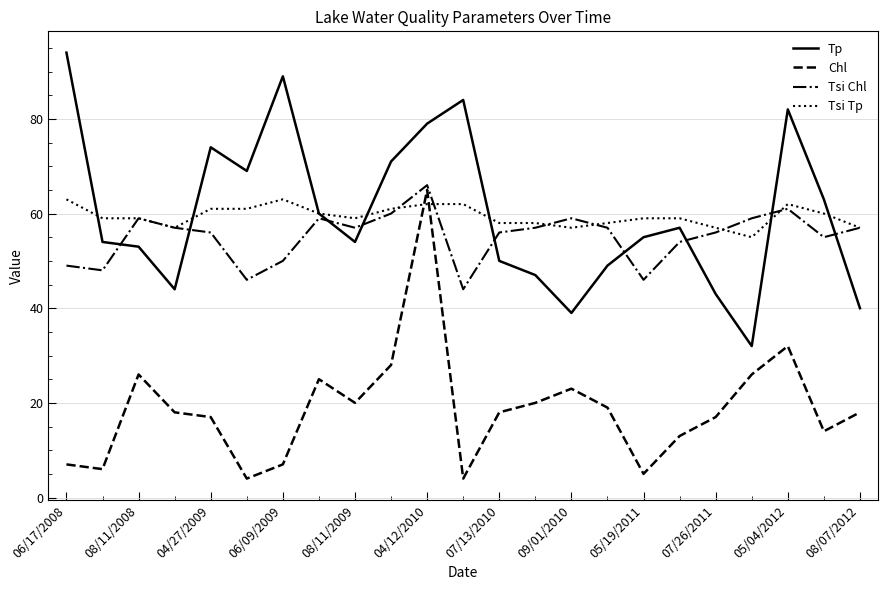

What is the maximum value for Tsi Chl?

66